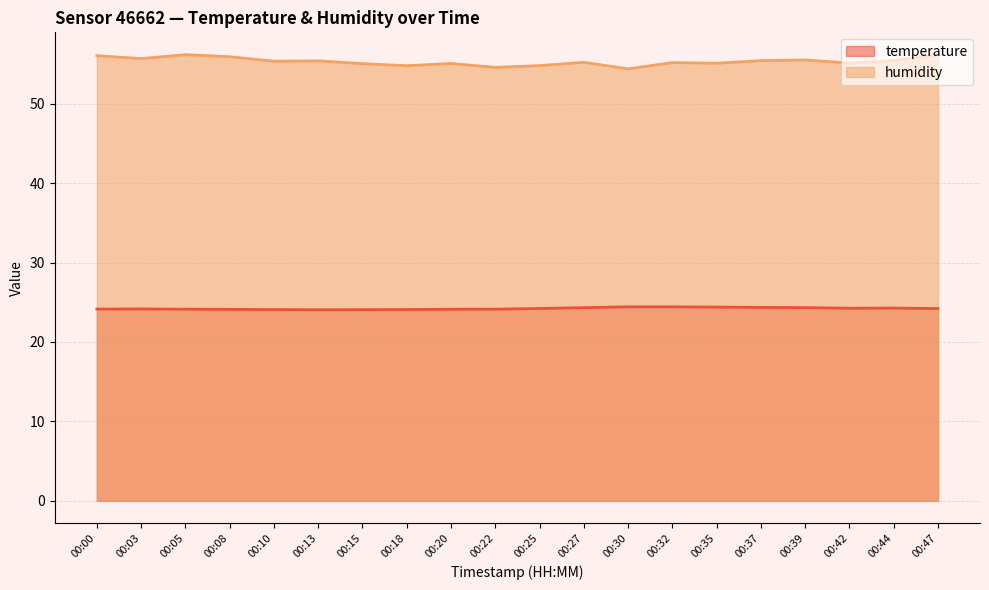

How many lines are shown in the chart?

2